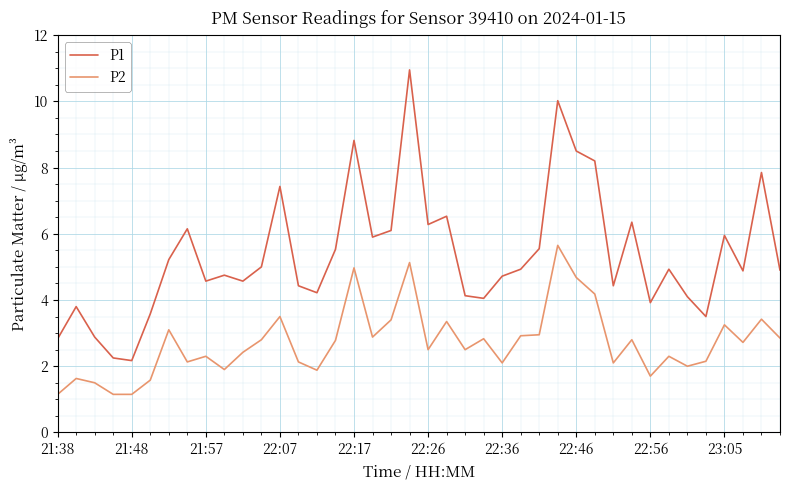

True or false: P1 and P2 intersect in this chart.

False